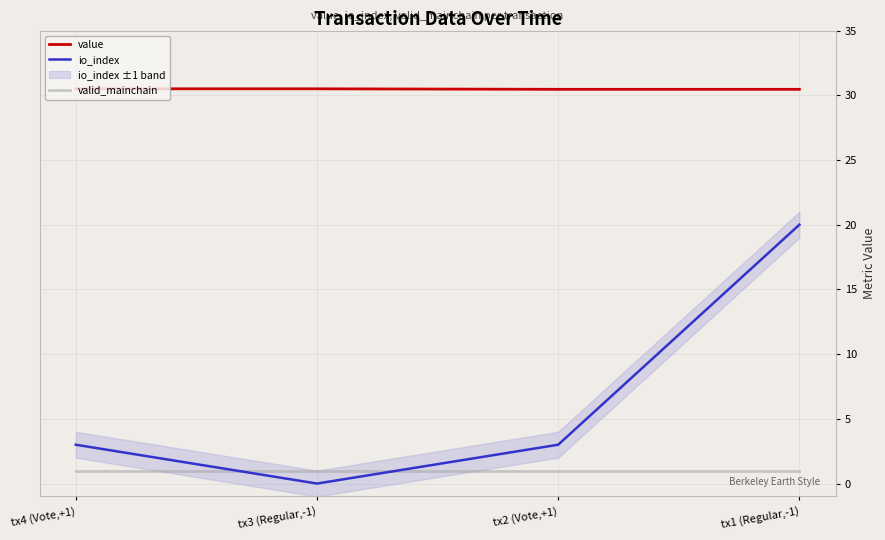

The value of io_index at tx3 (Regular,-1) is 11.2. True or false?

False